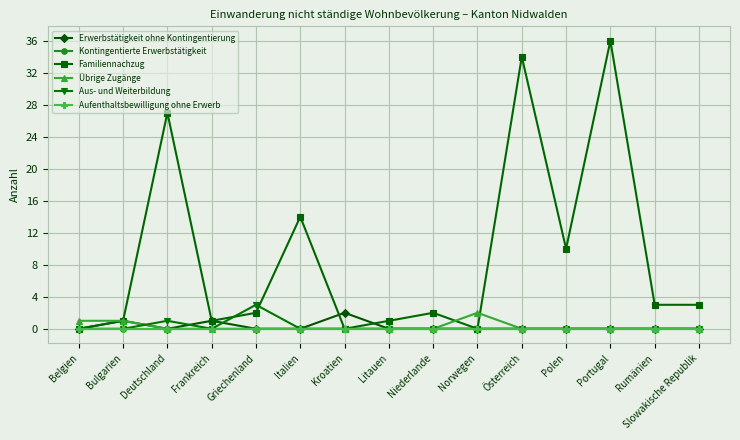

What is the highest value of the Übrige Zugänge series?

2